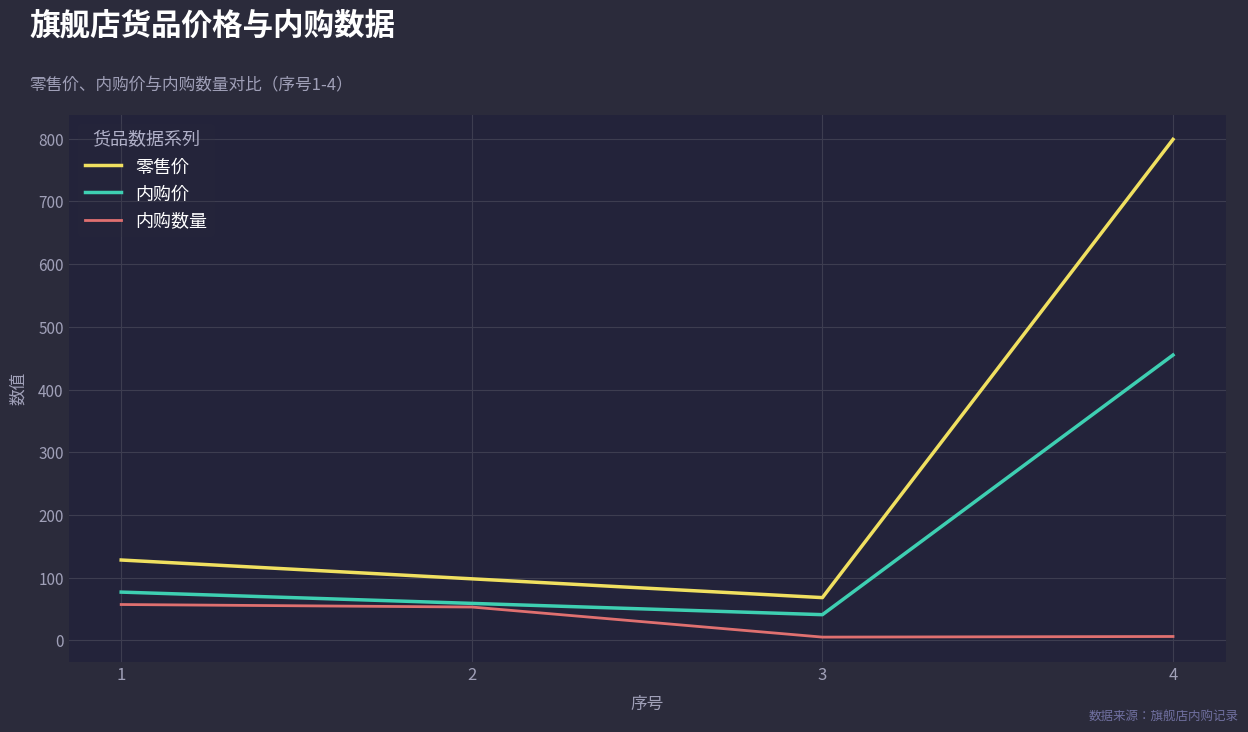

True or false: 内购数量 and 零售价 cross at least once.

False